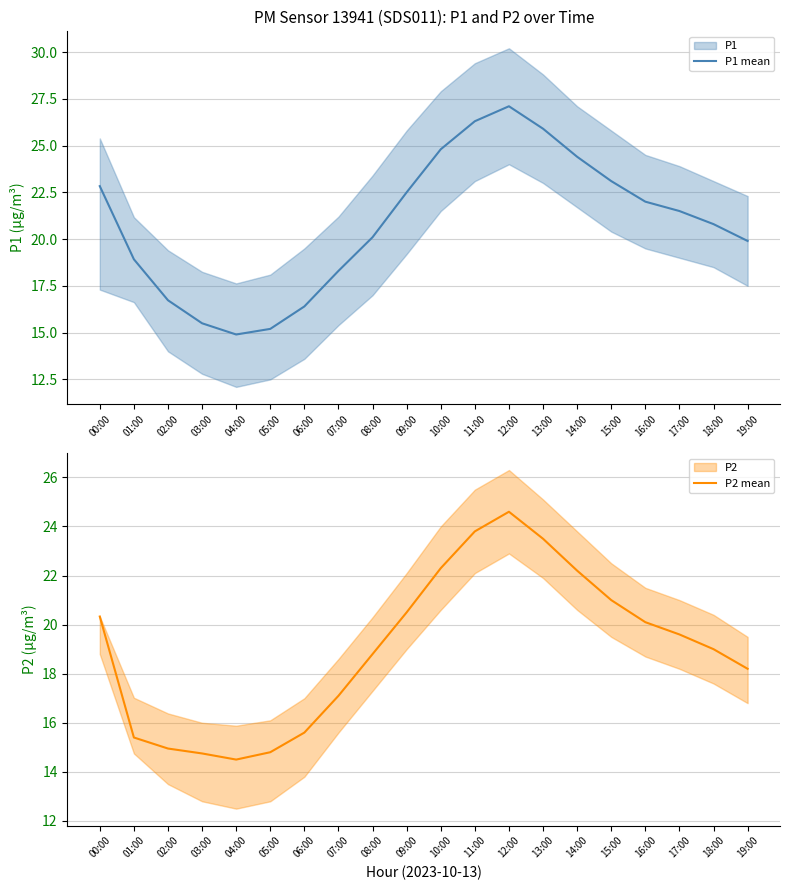

What position from the right is 11:00?

9